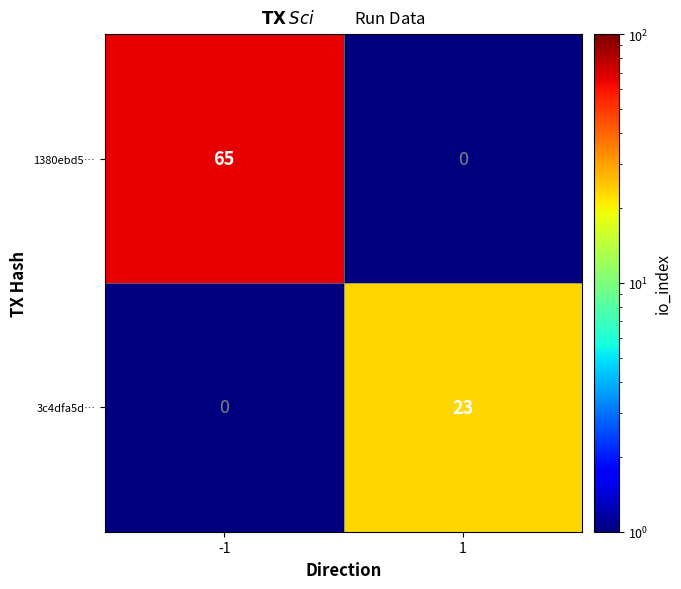

At -1, list the series in order from smallest to largest.

3c4dfa5d…, 1380ebd5…